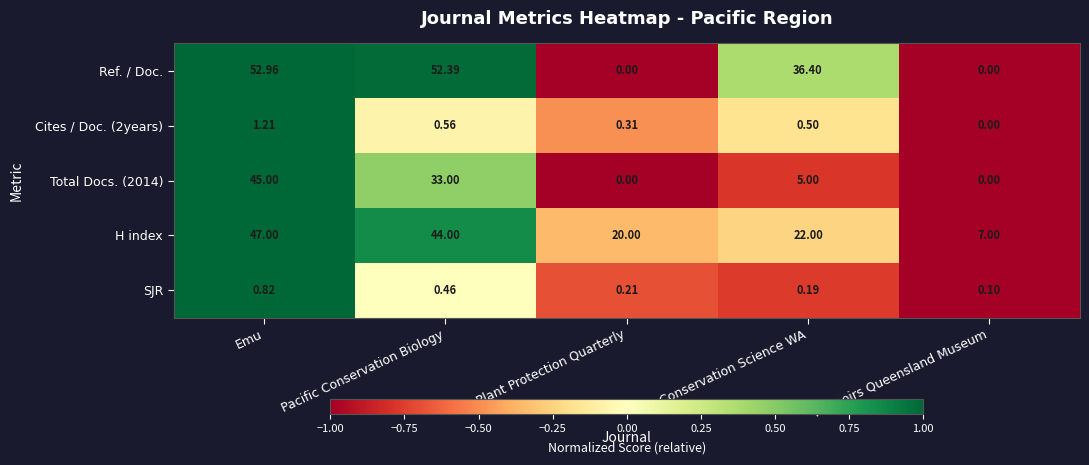

Count the number of data series in this chart.

5